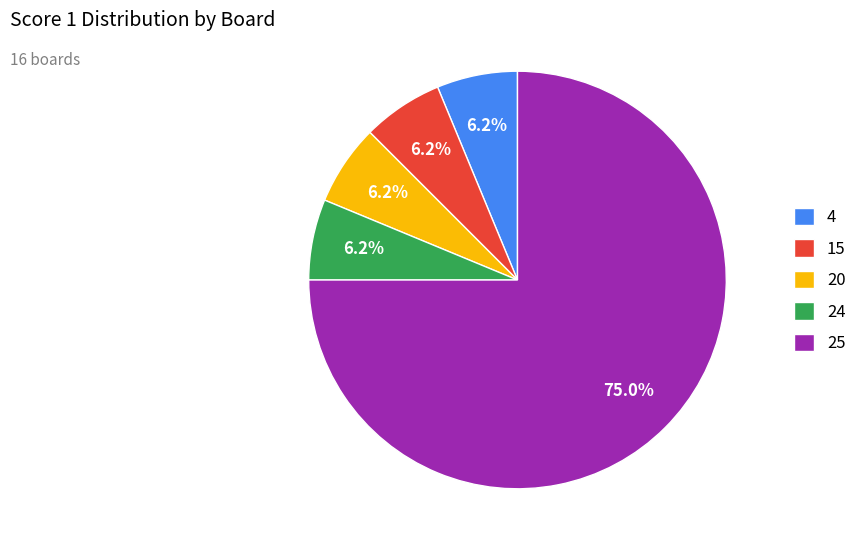

Combined, do 4 and 20 account for over 50%?

No